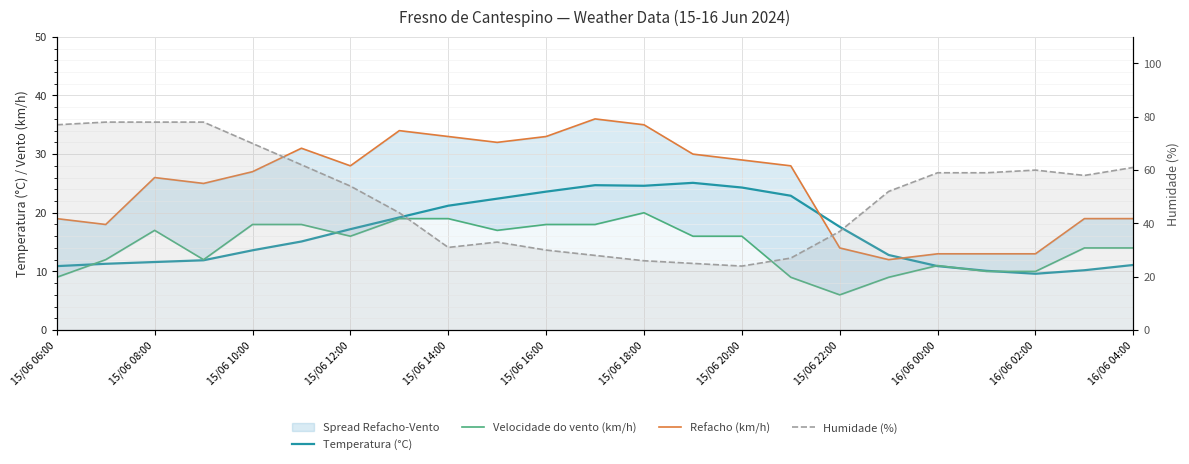

How many values in the Humidade (%) series exceed 54?

11